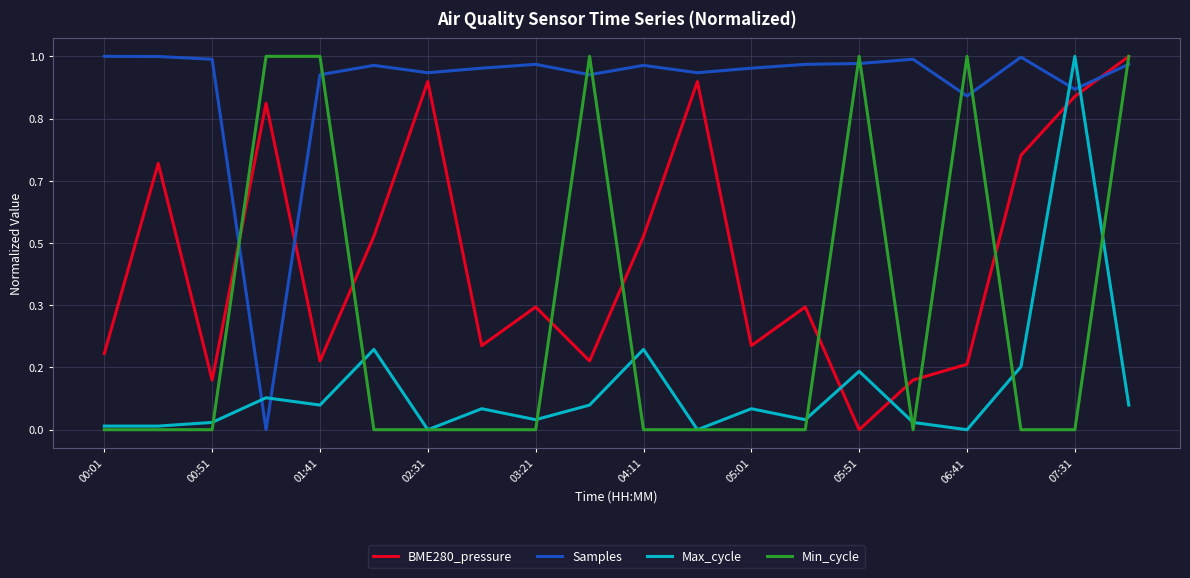

What are all the series names shown in the legend?

BME280_pressure, Samples, Max_cycle, Min_cycle